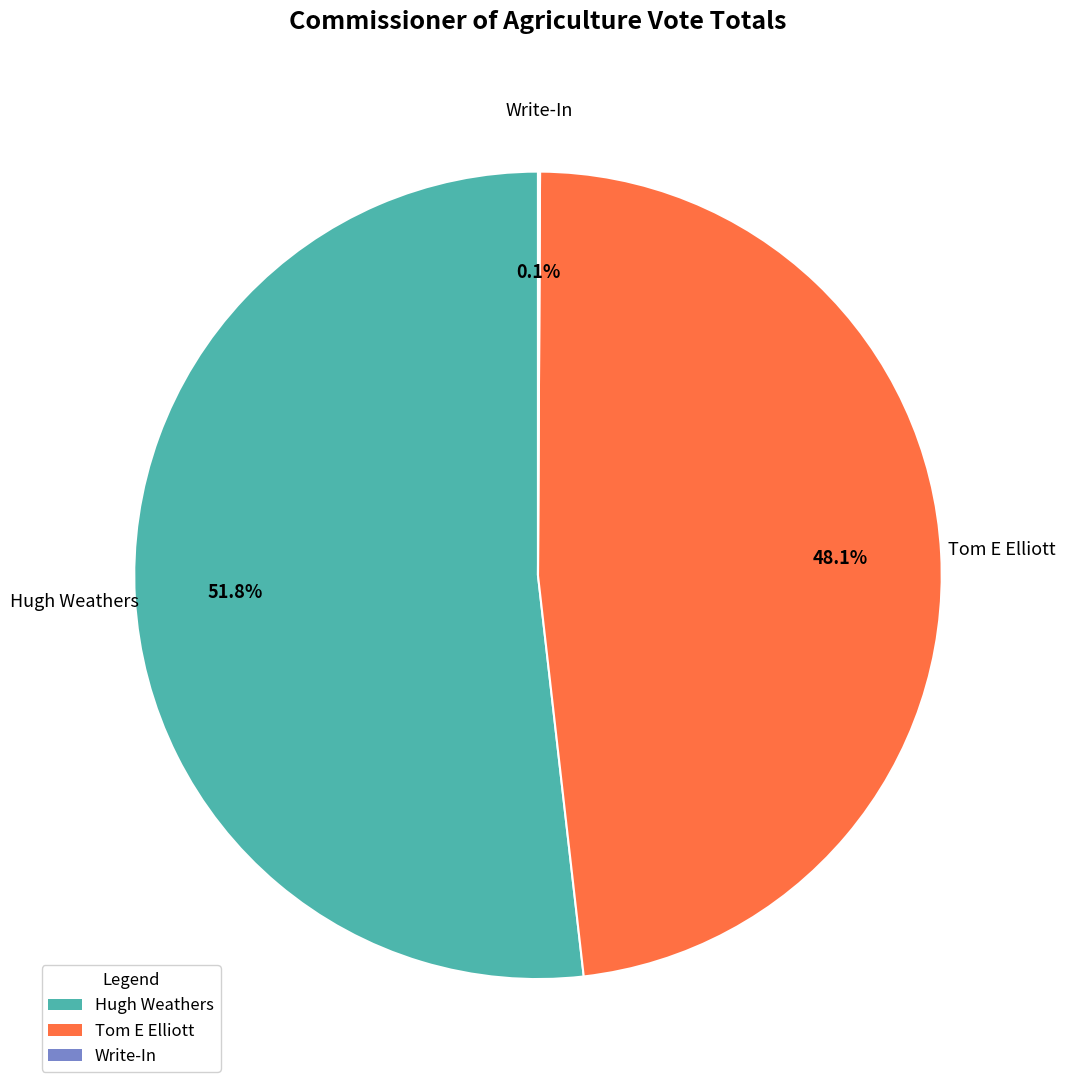

Approximately how many times larger is the value at Hugh Weathers compared to Tom E Elliott?

1.1